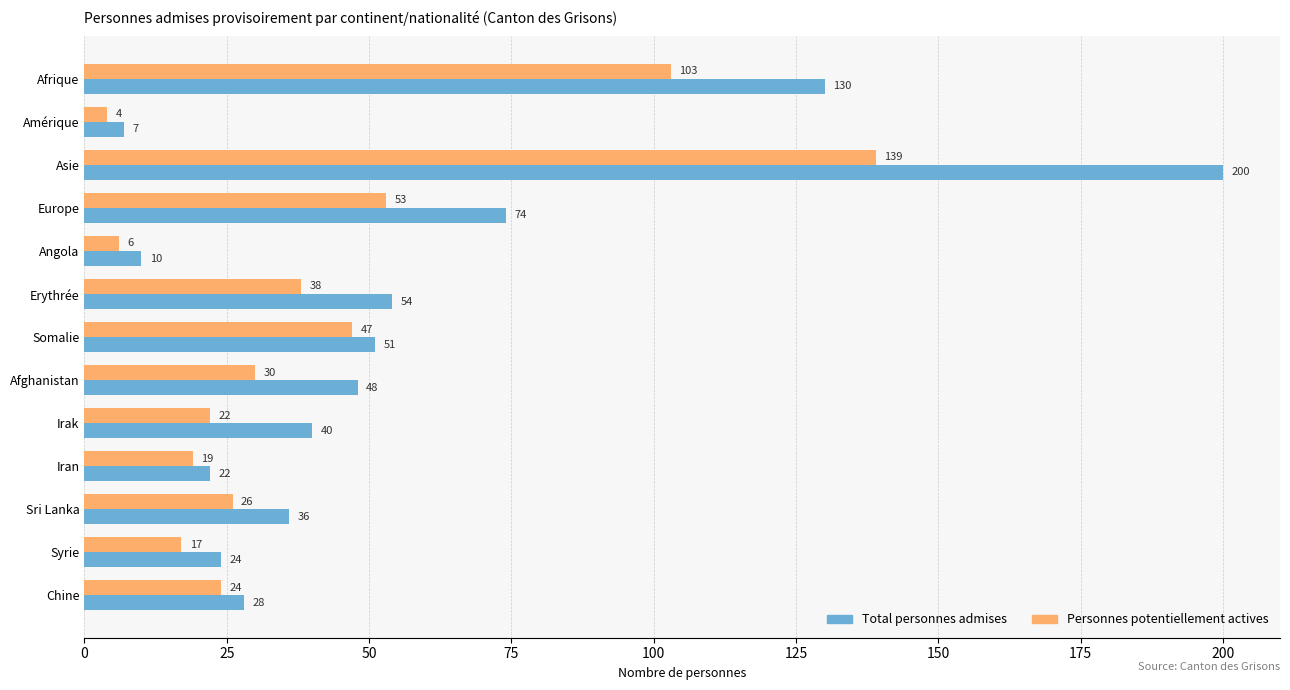

What is the spread (max minus min) of values at Asie?

61